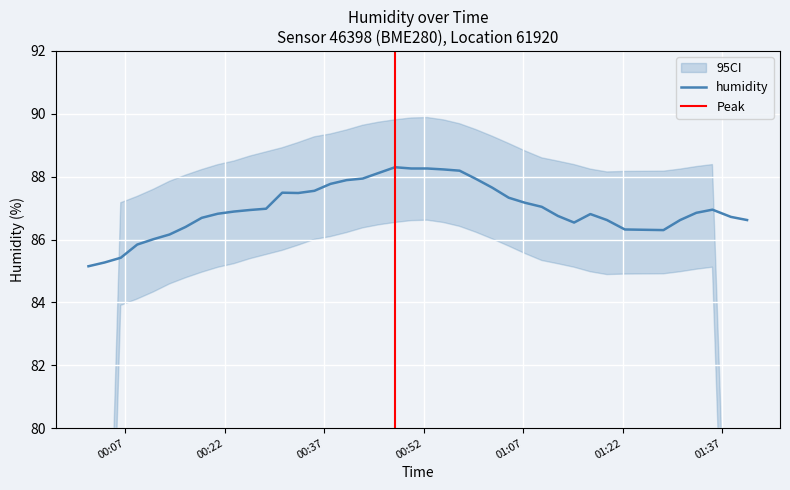

The value at 2023-06-26T01:12:14 is 86.8. True or false?

True